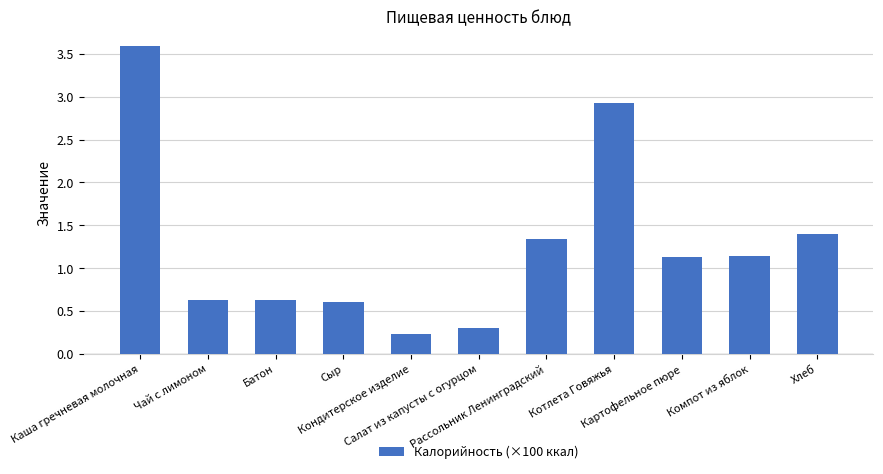

Reading right to left, extract all data points from this chart.

1.4	1.1	1.1	2.9	1.3	0.3	0.2	0.6	0.6	0.6	3.6